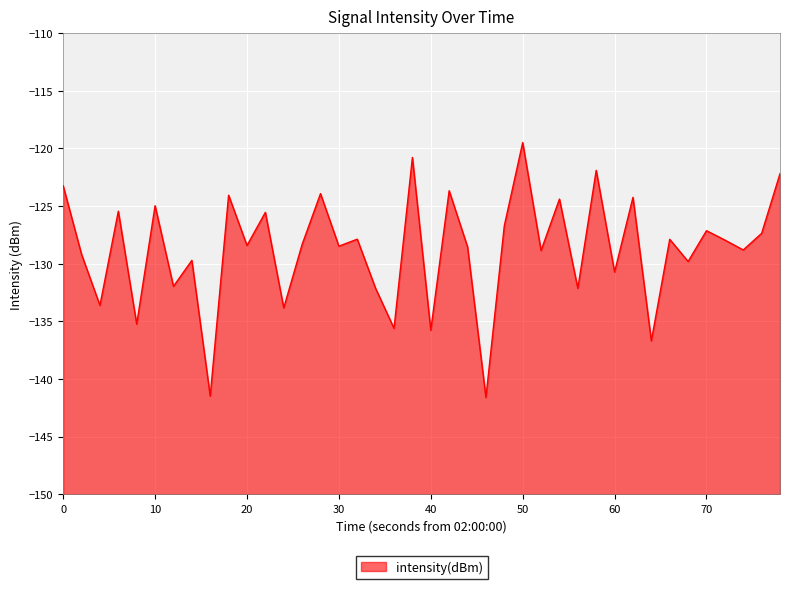

How many values exceed -128?

19